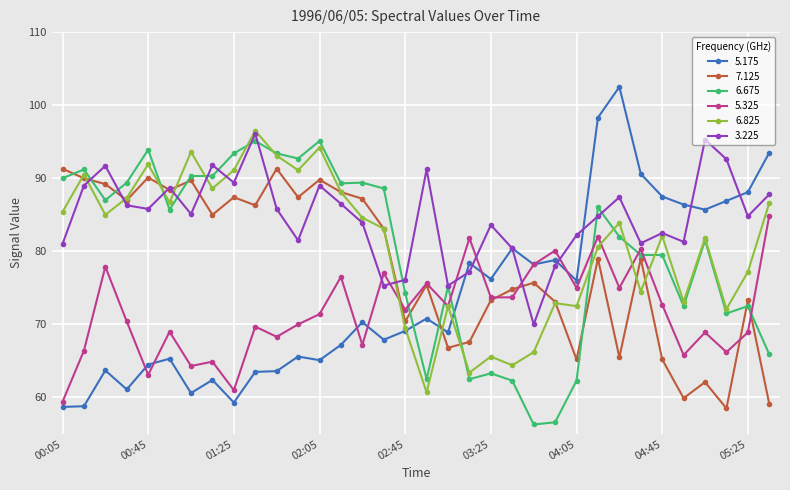

What is the lowest value of the 5.175 series?

58.7